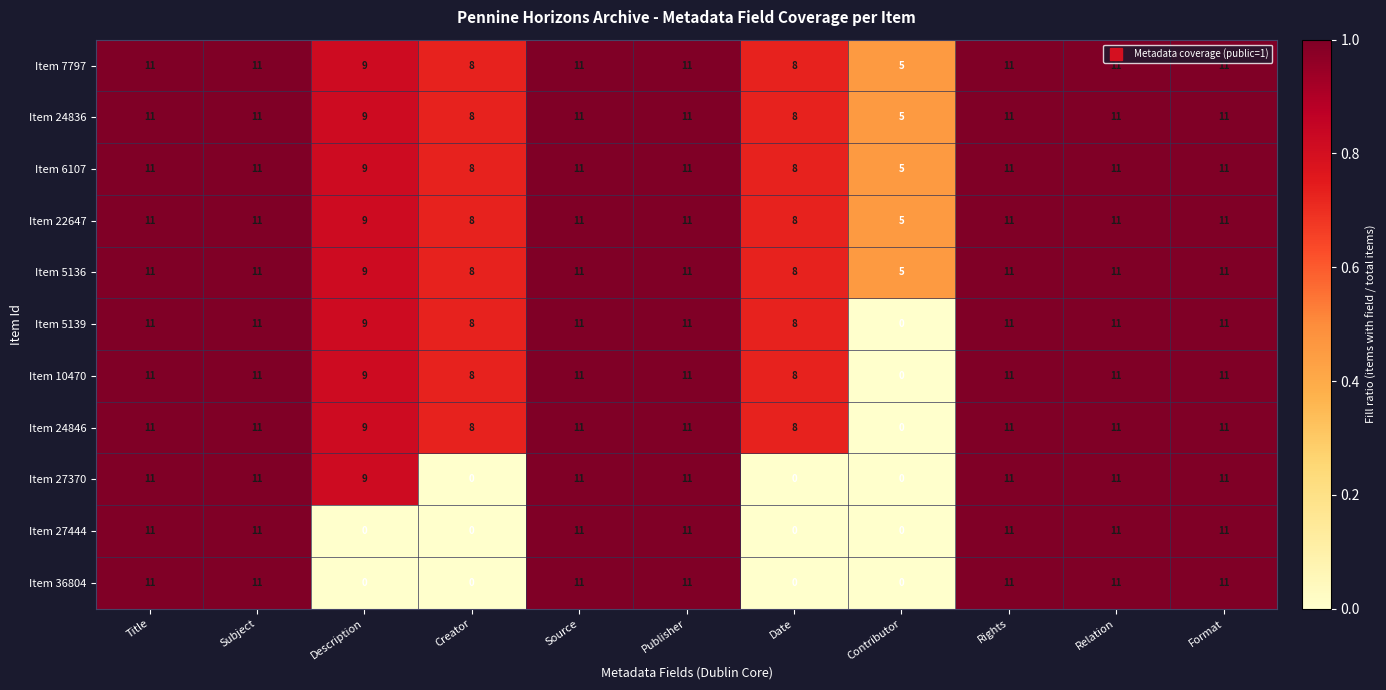

What is the maximum value for Item 24846?

11